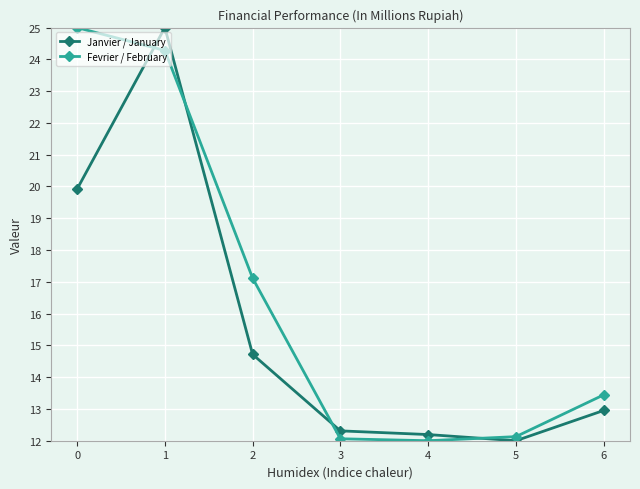

How many values in the Fevrier / February series exceed 13?

4